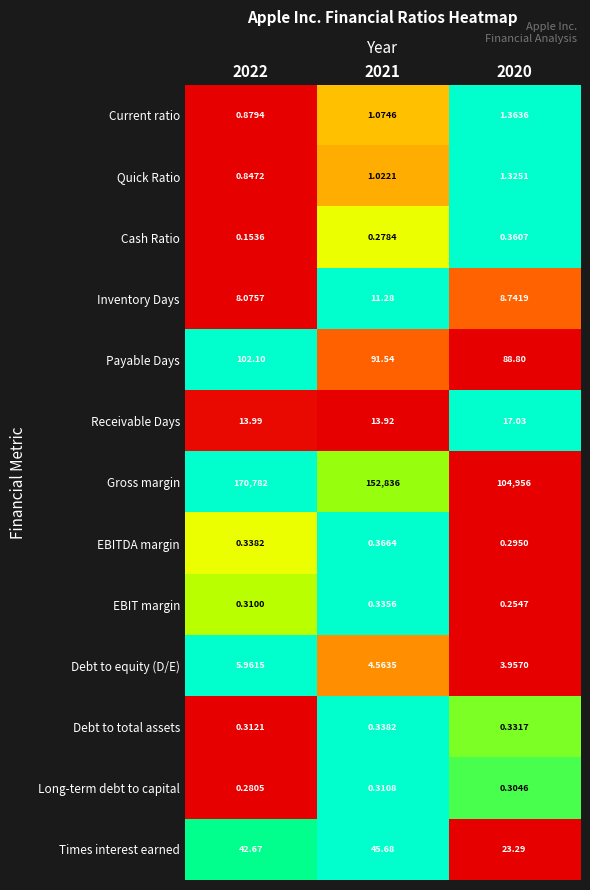

Rank the series at 2021 from lowest to highest value.

Cash Ratio, Long-term debt to capital, EBIT margin, Debt to total assets, EBITDA margin, Quick Ratio, Current ratio, Debt to equity (D/E), Inventory Days, Receivable Days, Times interest earned, Payable Days, Gross margin